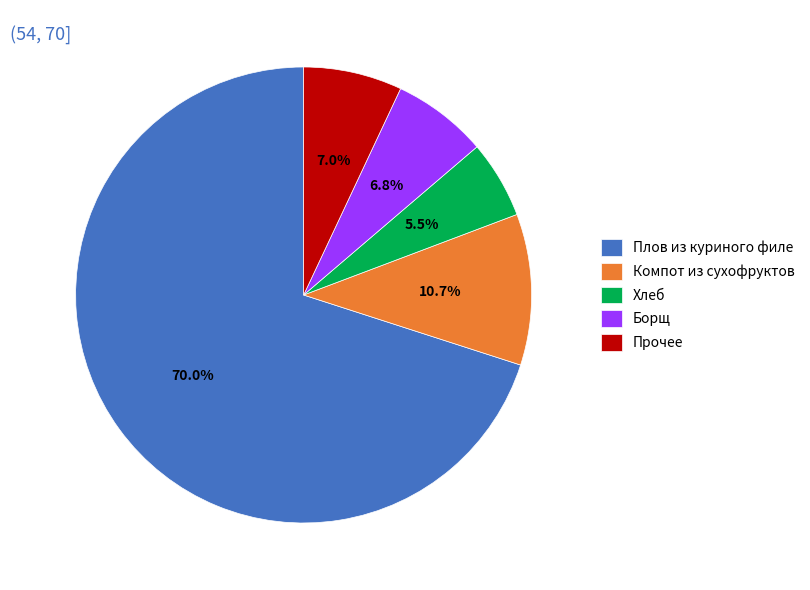

What is the ratio of the value at Хлеб to the value at Борщ?

0.8